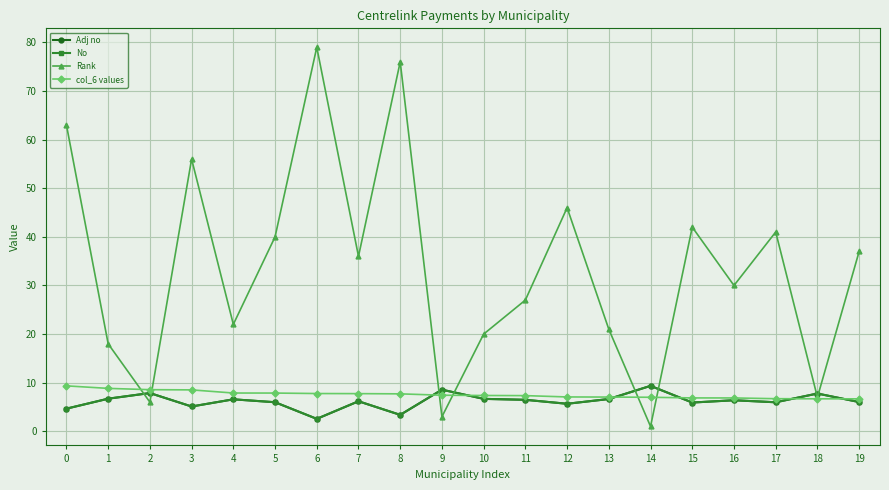

What is the value of the Rank point at the 19th from the left?

7.0